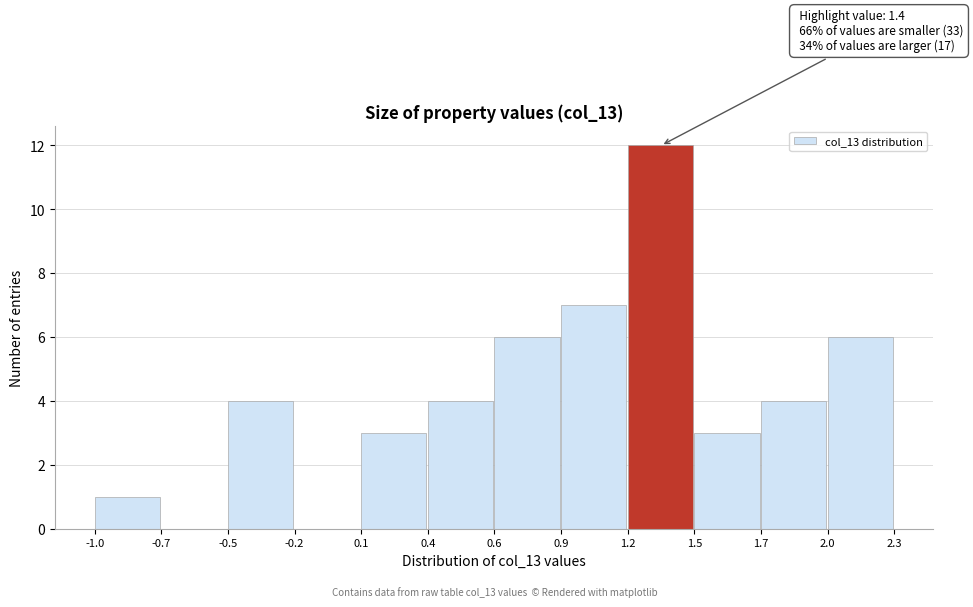

Reading left to right, transcribe all the data shown in this chart.

-1.0=1	-0.7=0	-0.5=4	-0.2=0	0.1=3	0.4=4	0.6=6	0.9=7	1.2=12	1.5=3	1.7=4	2.0=6